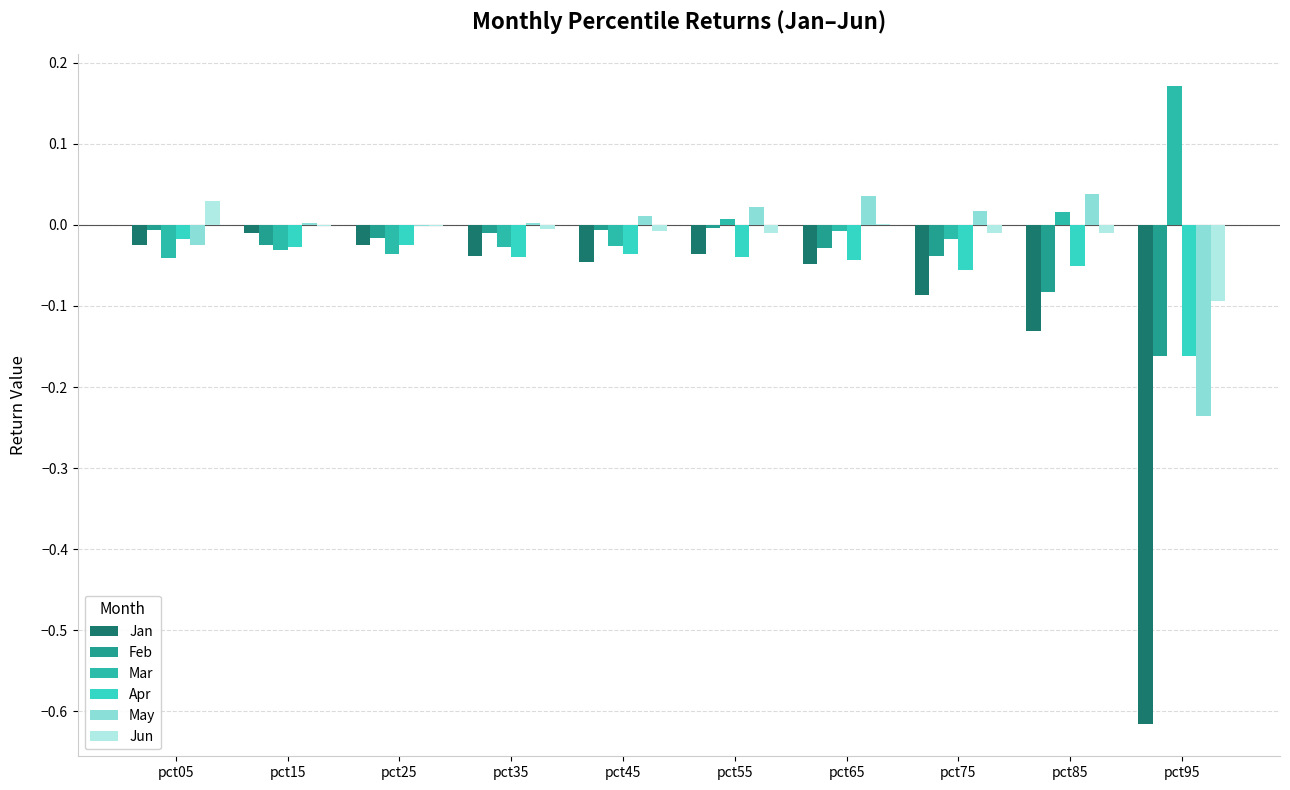

What is the sum of all Apr values?

-0.5